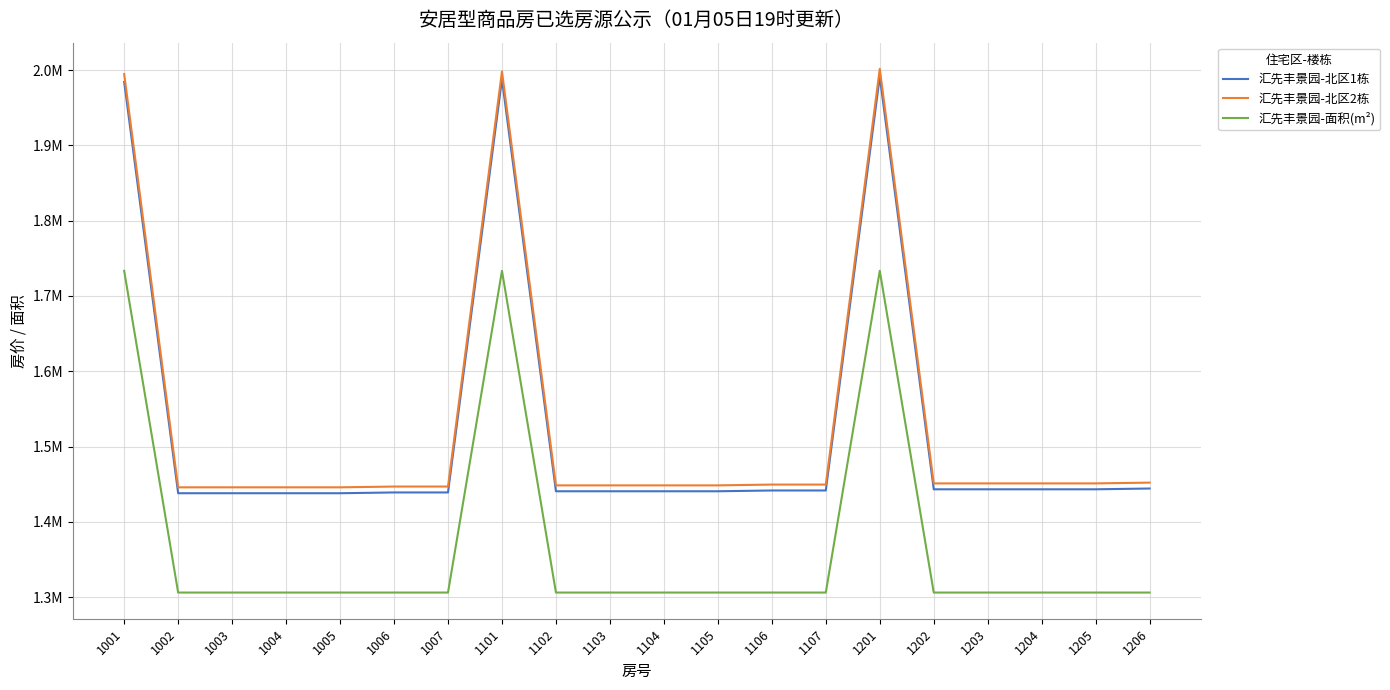

Reading left to right, extract all data points from this chart.

汇先丰景园-北区1栋: 1001=1984429	1002=1437945	1003=1437945	1004=1437945	1005=1437945	1006=1438984	1007=1438984	1101=1987896	1102=1440557	1103=1440557	1104=1440557	1105=1440557	1106=1441596	1107=1441596	1201=1991363	1202=1443169	1203=1443169	1204=1443169	1205=1443169	1206=1444208
汇先丰景园-北区2栋: 1001=1994830	1002=1445781	1003=1445781	1004=1445781	1005=1445781	1006=1446820	1007=1446820	1101=1998296	1102=1448393	1103=1448393	1104=1448393	1105=1448393	1106=1449432	1107=1449432	1201=2001763	1202=1451005	1203=1451005	1204=1451005	1205=1451005	1206=1452044
汇先丰景园-面积(m²): 1001=1733400	1002=1306000	1003=1306000	1004=1306000	1005=1306000	1006=1306000	1007=1306000	1101=1733400	1102=1306000	1103=1306000	1104=1306000	1105=1306000	1106=1306000	1107=1306000	1201=1733400	1202=1306000	1203=1306000	1204=1306000	1205=1306000	1206=1306000